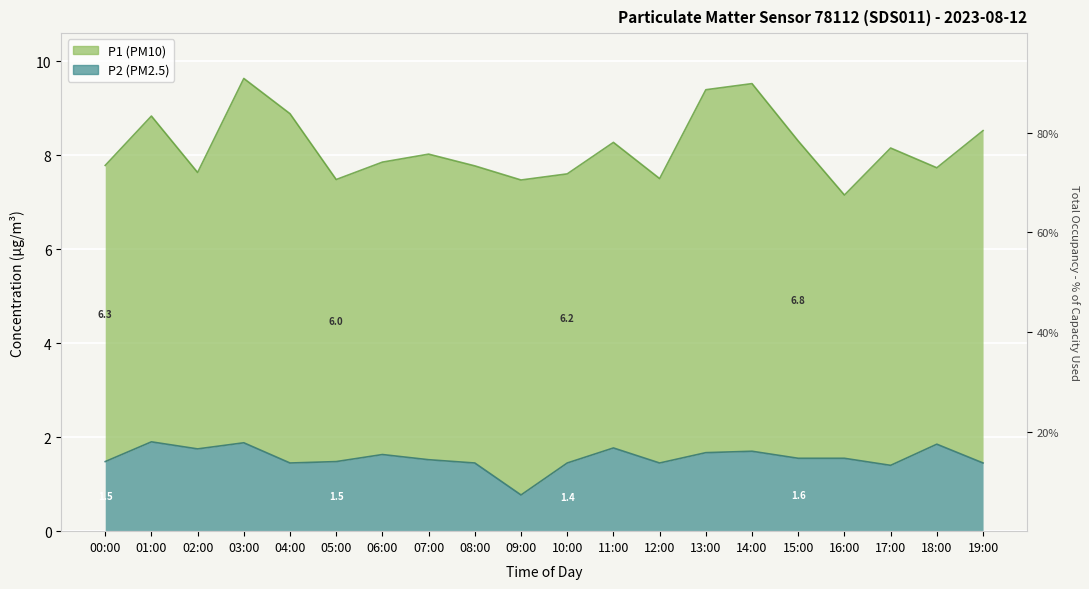

At which category does the chart reach its minimum across all series?

09:00